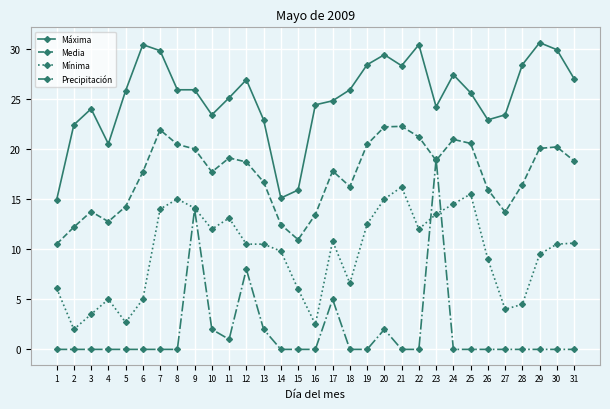

Which series changed the most between 20 and 27?

Mínima